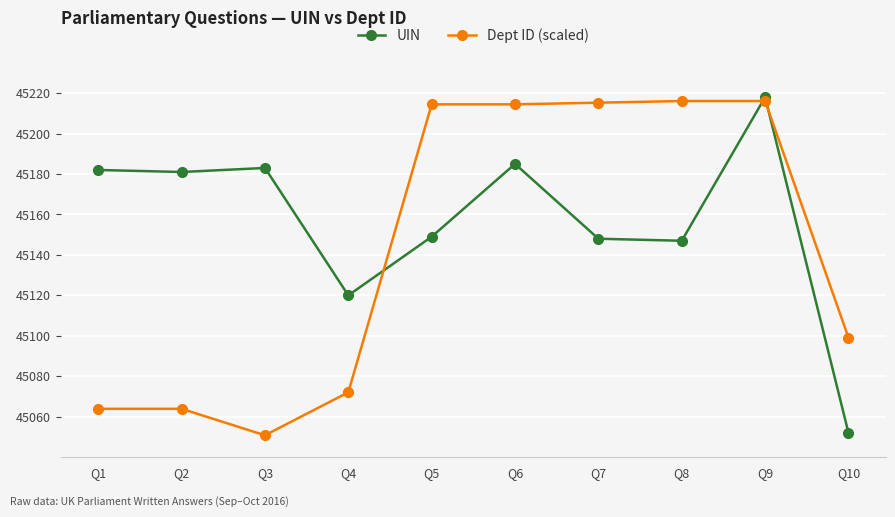

True or false: UIN has more than 0 interior local peaks.

True